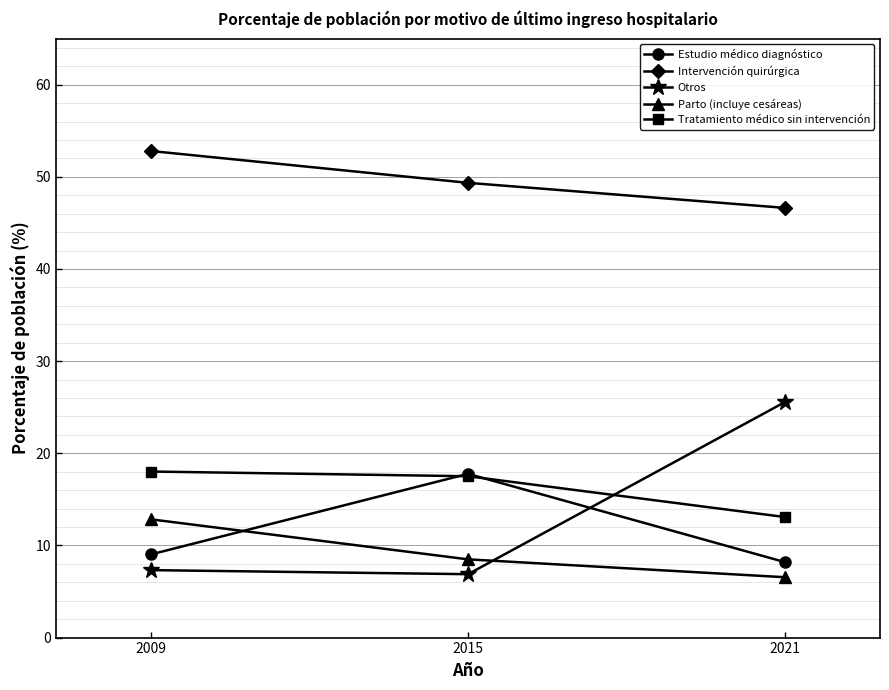

Rank the categories by Intervención quirúrgica value from highest to lowest.

2009, 2015, 2021